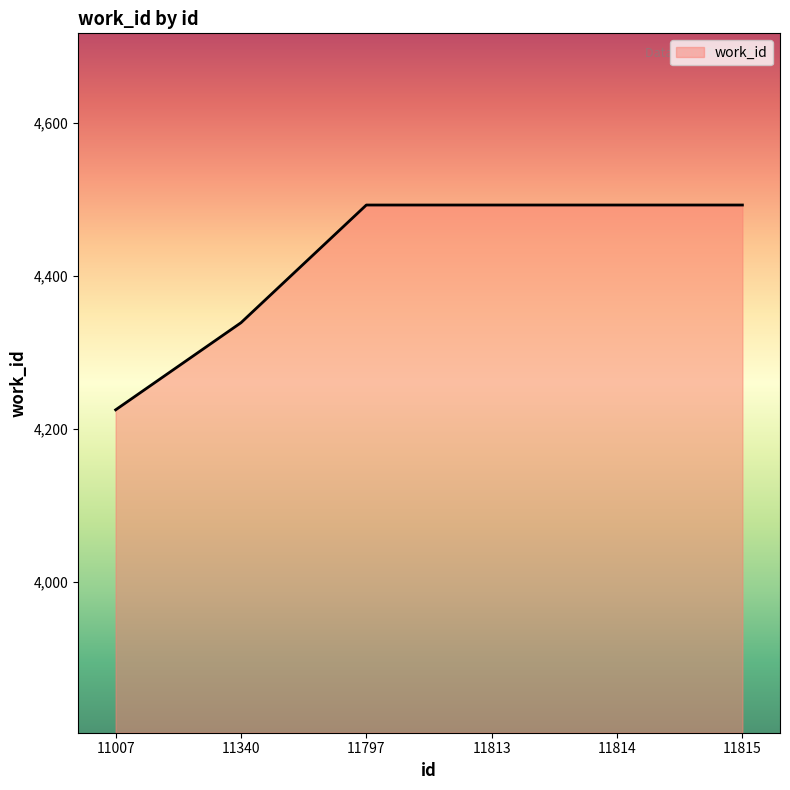

What is the sum of all values?

26536